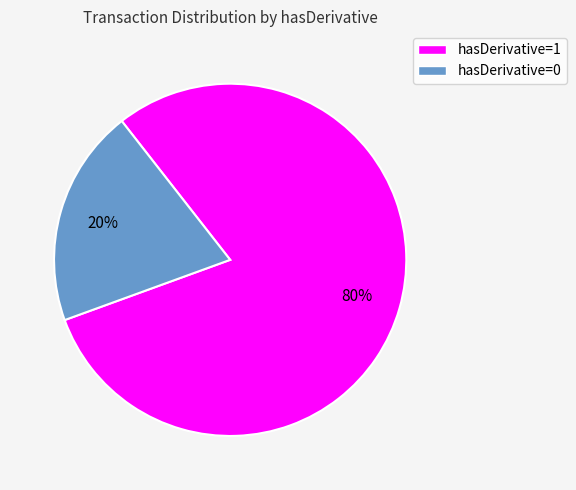

Is the sum of hasDerivative=0 and hasDerivative=1 greater than half?

Yes